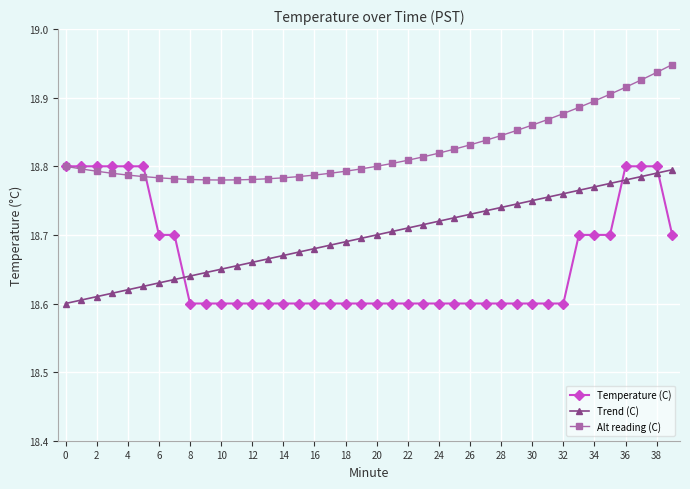

After their last crossing, which series has the higher values: Temperature (C) or Alt reading (C)?

Alt reading (C)